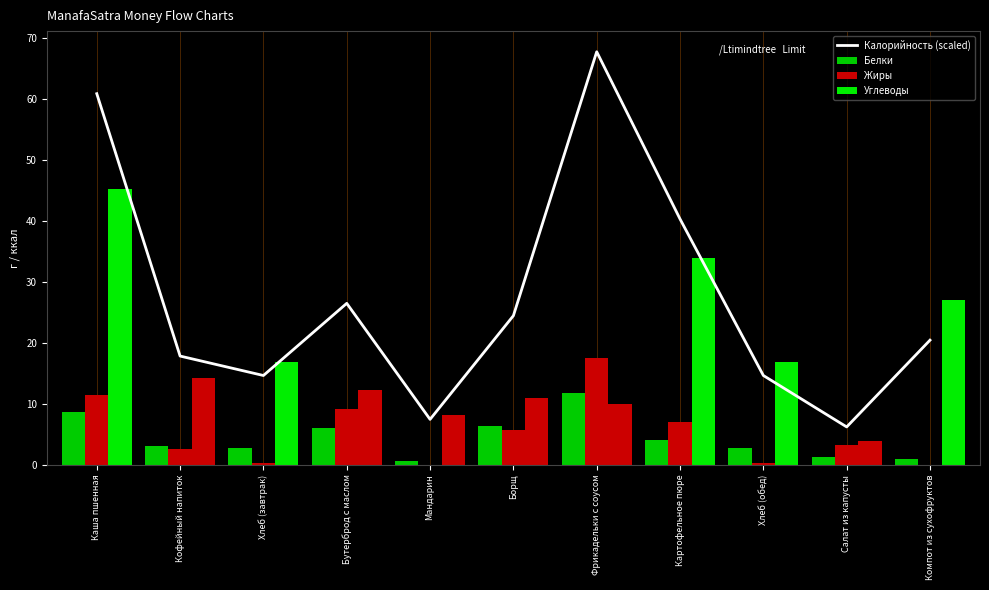

At Салат из капусты, list the series in order from smallest to largest.

Белки, Жиры, Углеводы, Калорийность (scaled)